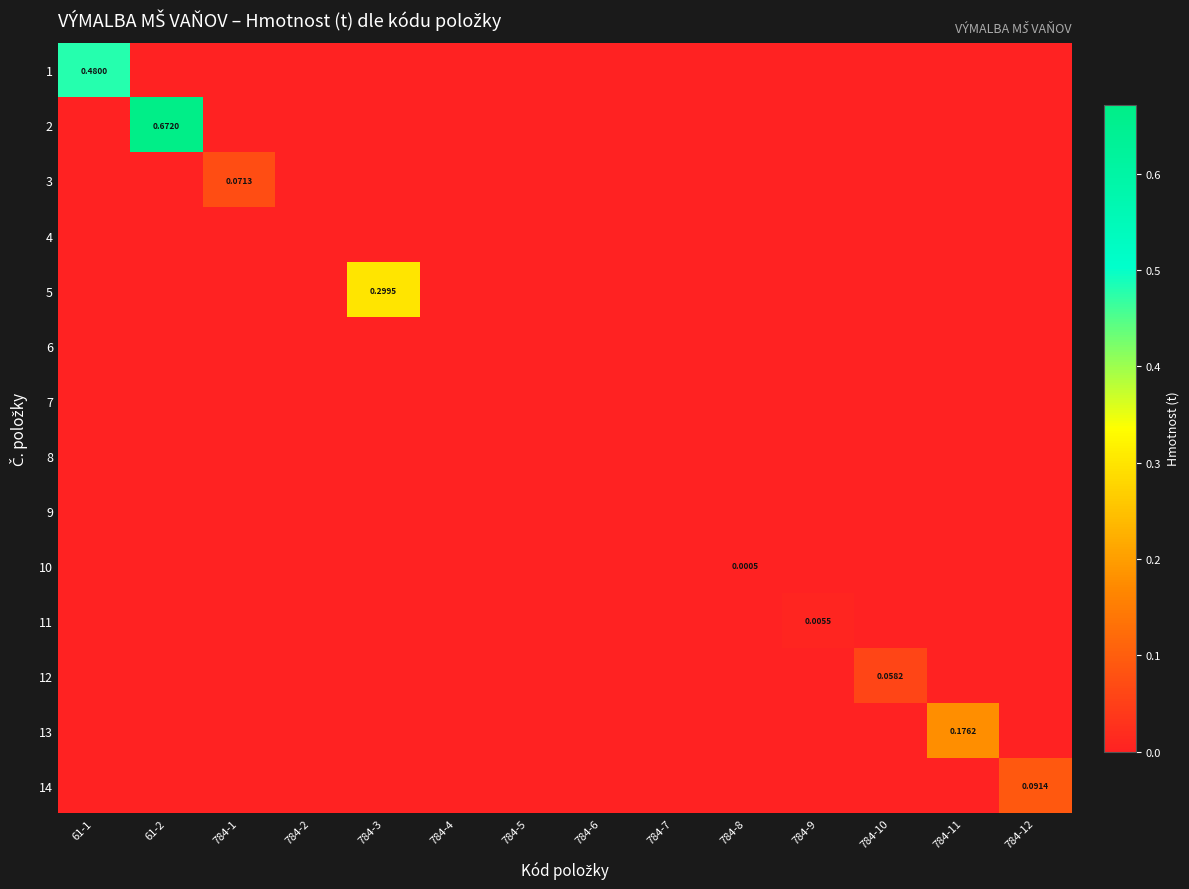

True or false: 12 has a value of 0.0 at 784-9.

True